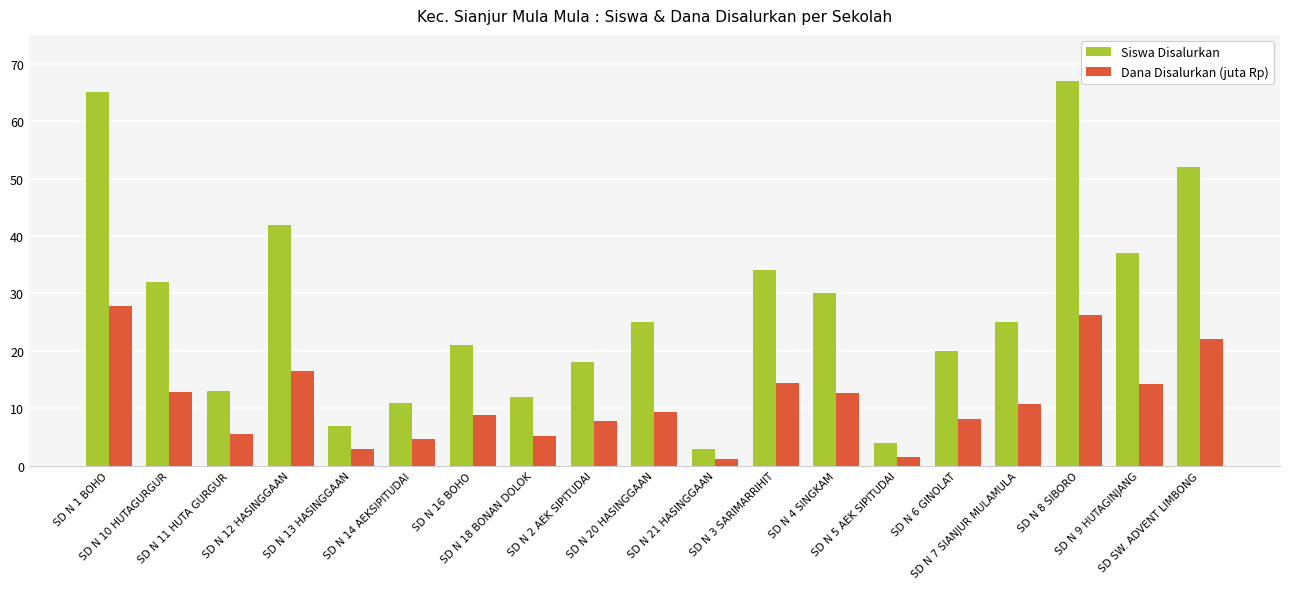

What is the greatest value displayed?

67.0